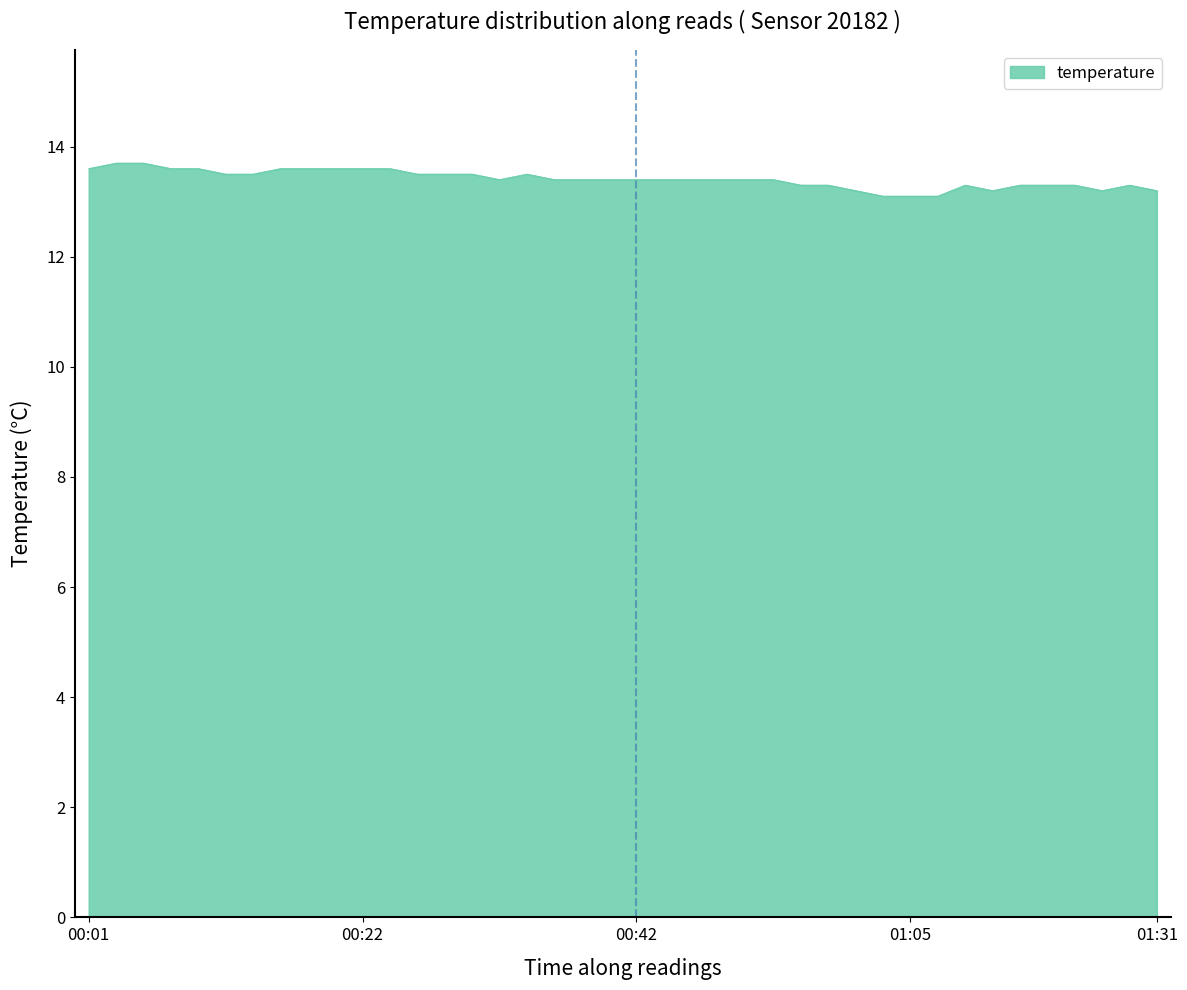

What is the greatest value displayed?

13.7